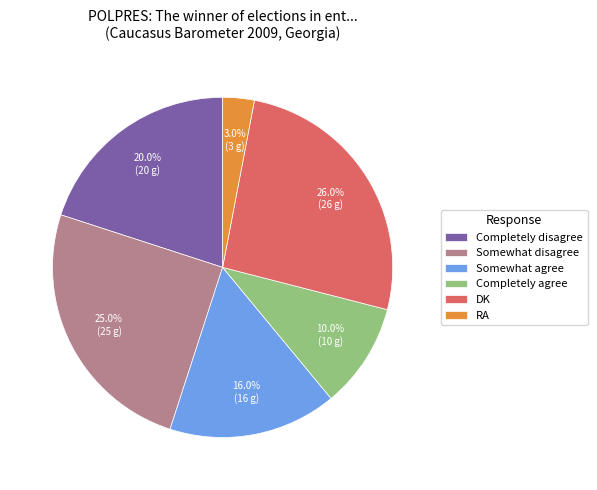

Does any single category account for the majority?

No